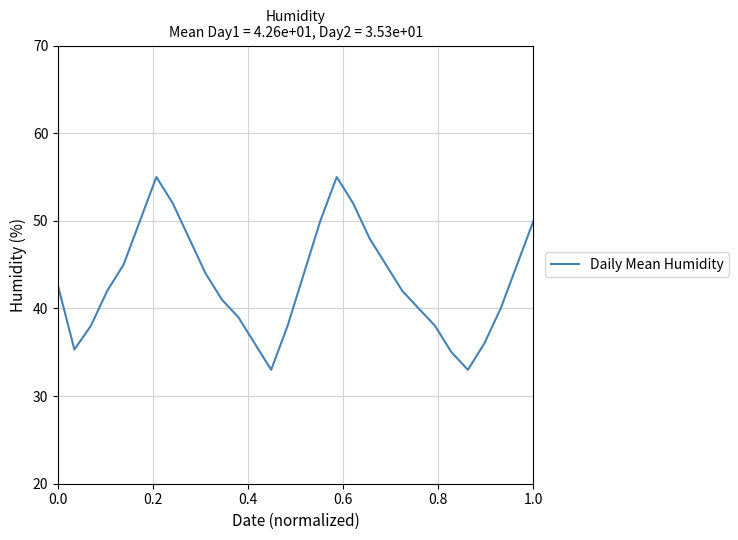

What is the minimum value shown in the chart?

33.0